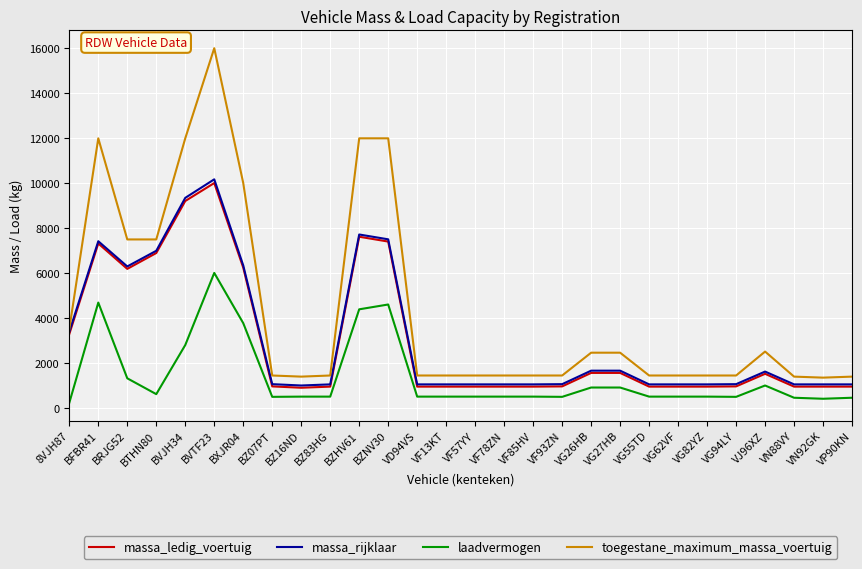

True or false: laadvermogen and massa_ledig_voertuig cross at least once.

False